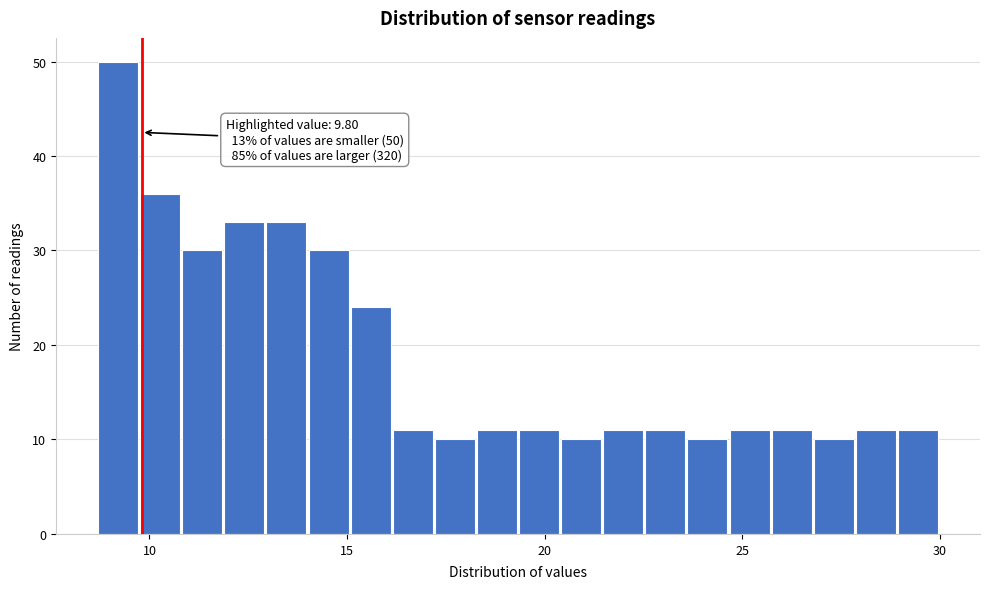

Read against the x-axis, roughly where is the centre of the tallest bar?

9.0